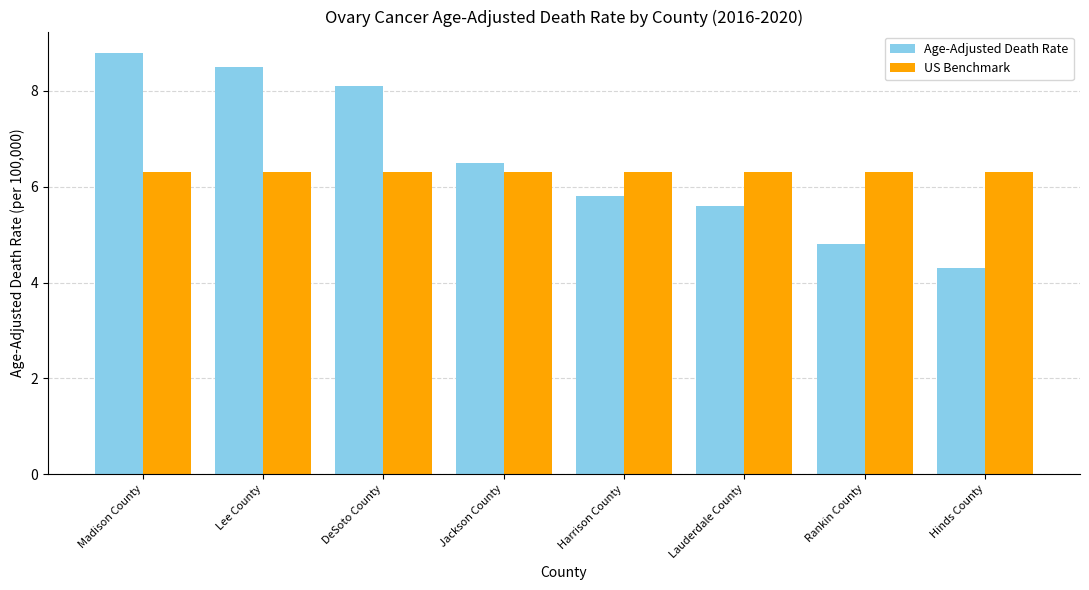

Is it true that US Benchmark equals 6.3 at Jackson County?

True